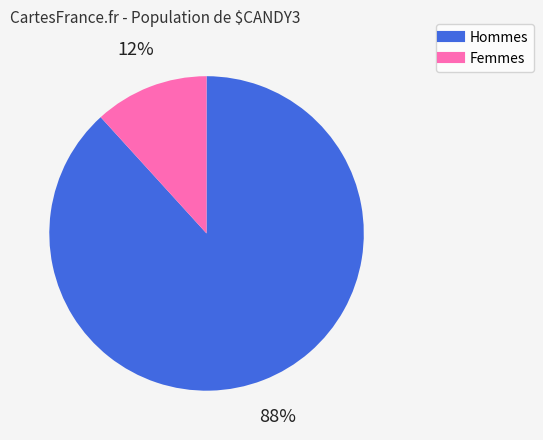

Does any single category account for the majority?

Yes